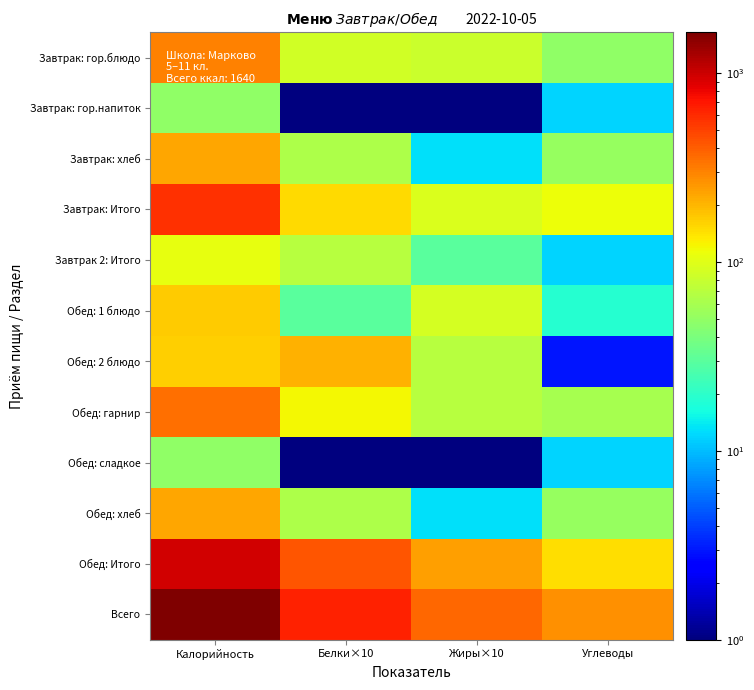

Which has a higher value, Углеводы or Калорийность?

Калорийность